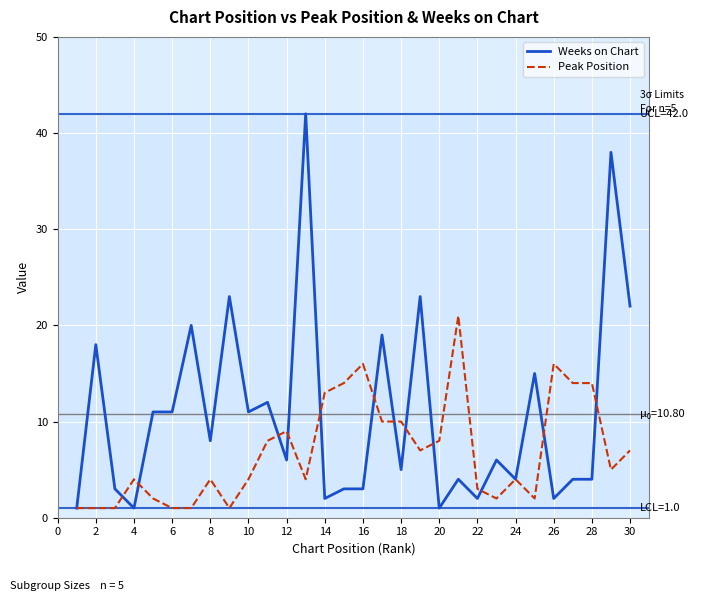

What is the maximum value shown in the chart?

42